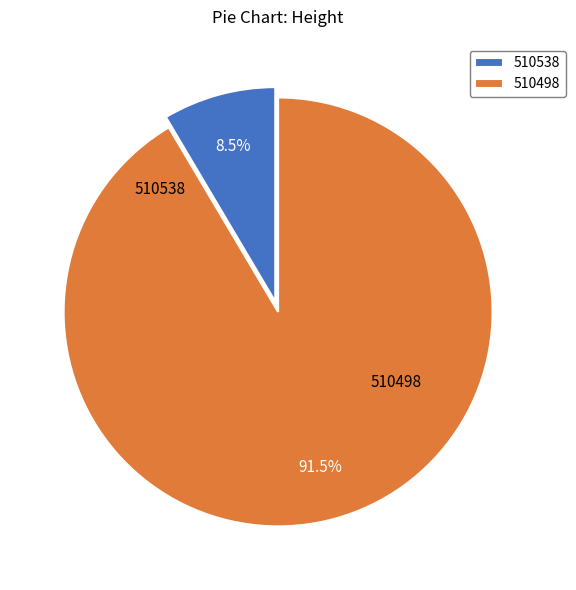

What percentage do 510498 and 510538 together represent?

100.0%